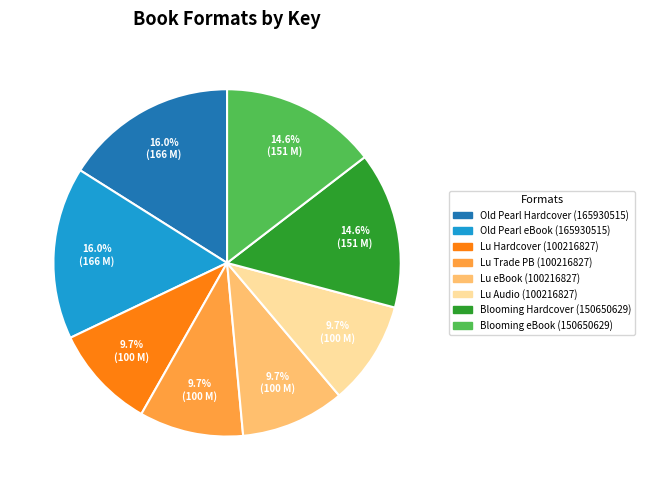

Does any single category account for the majority?

No